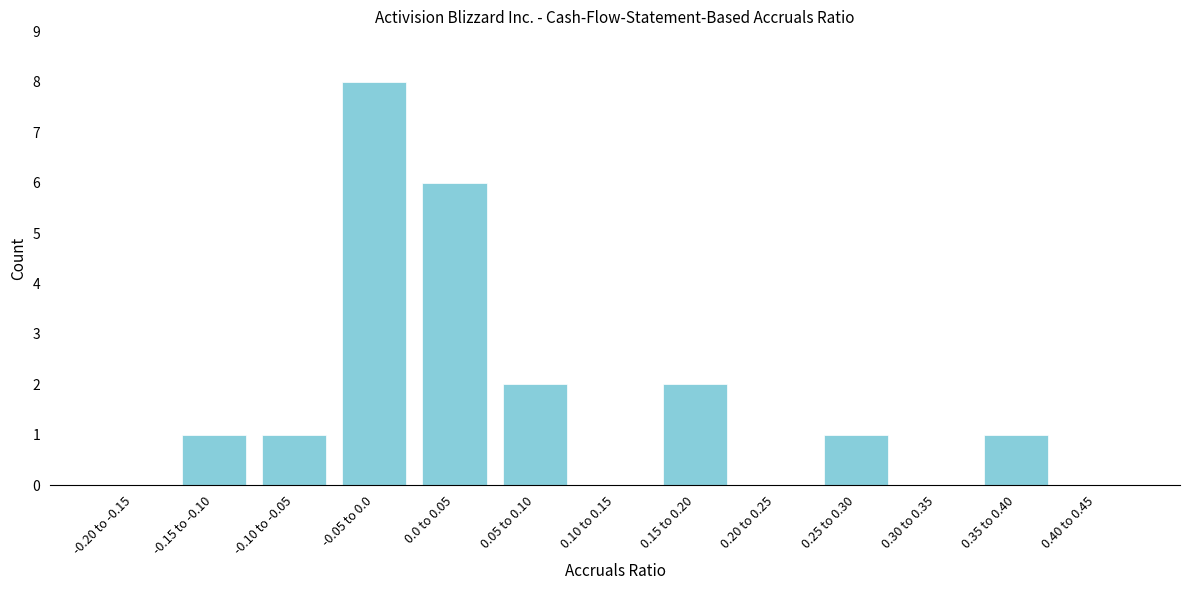

Reading left to right, list all the values displayed in this chart.

-0.20 to -0.15=0	-0.15 to -0.10=1	-0.10 to -0.05=1	-0.05 to 0.0=8	0.0 to 0.05=6	0.05 to 0.10=2	0.10 to 0.15=0	0.15 to 0.20=2	0.20 to 0.25=0	0.25 to 0.30=1	0.30 to 0.35=0	0.35 to 0.40=1	0.40 to 0.45=0